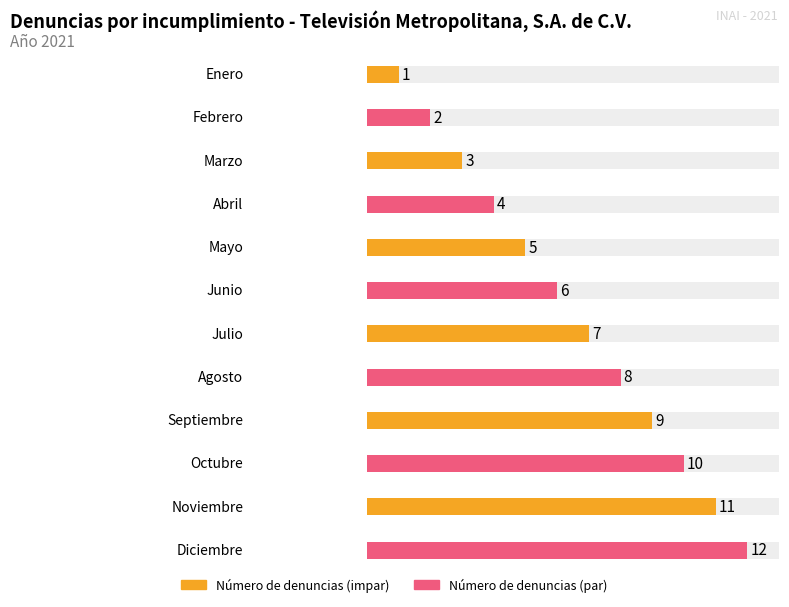

What is the difference between the values at Marzo and Octubre?

7